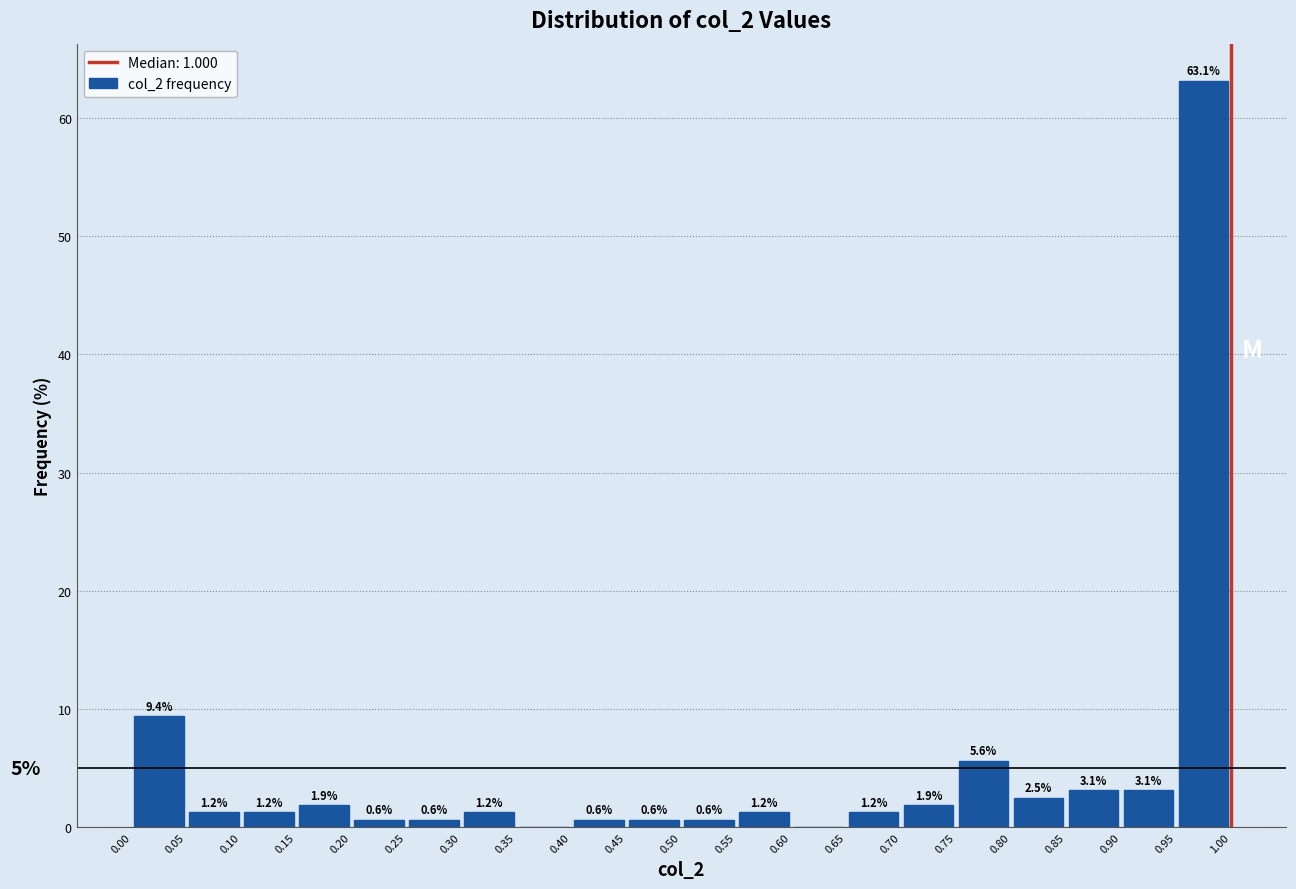

Over which range of the x-axis is the bar tallest?

0.95 to 1.00